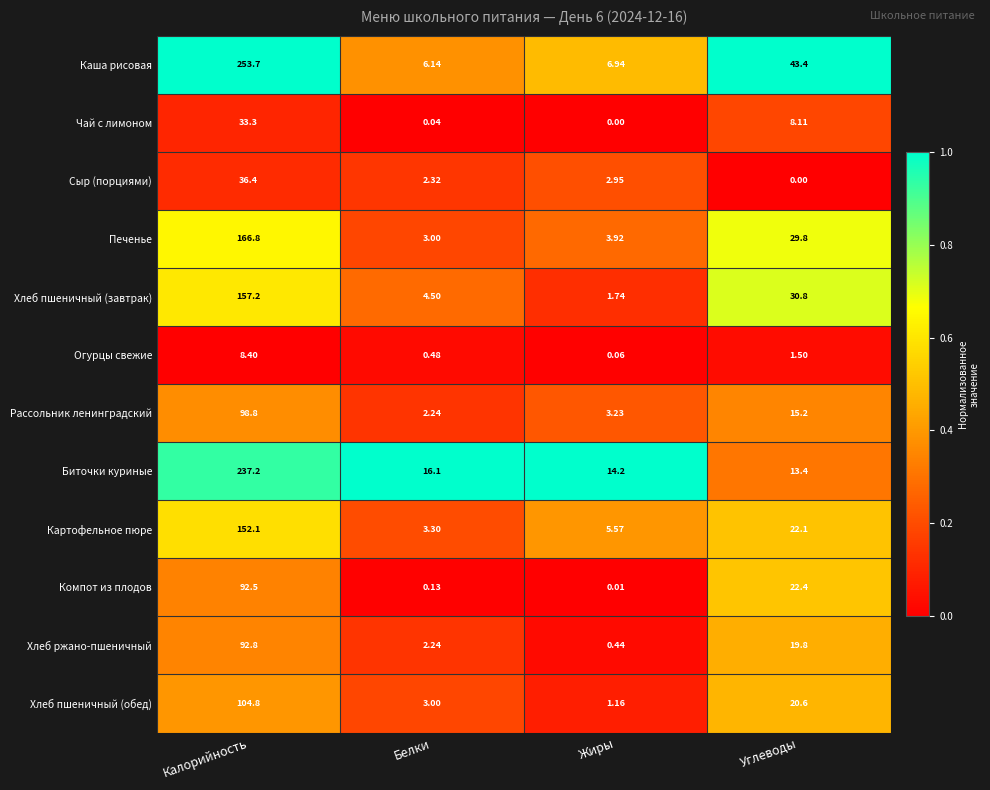

Which category has the lowest value in the Печенье series?

Белки